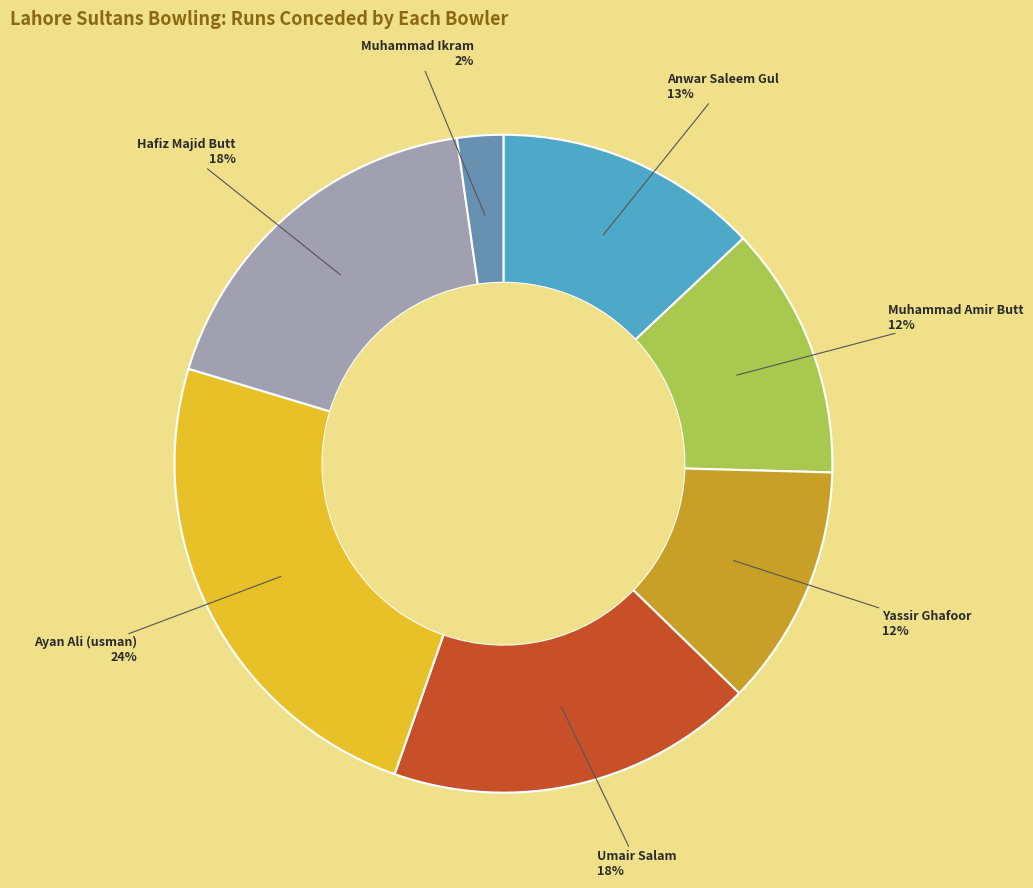

To the nearest percent, what is the difference between the largest and smallest slice percentages?

22%